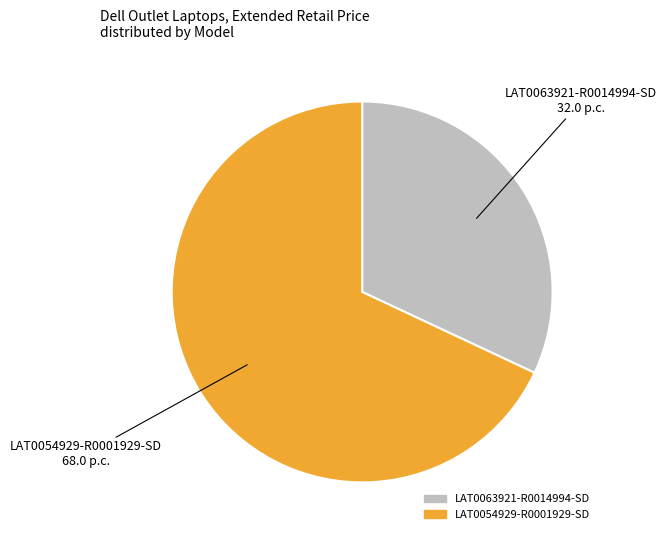

Which category has the biggest portion of the pie?

LAT0054929-R0001929-SD